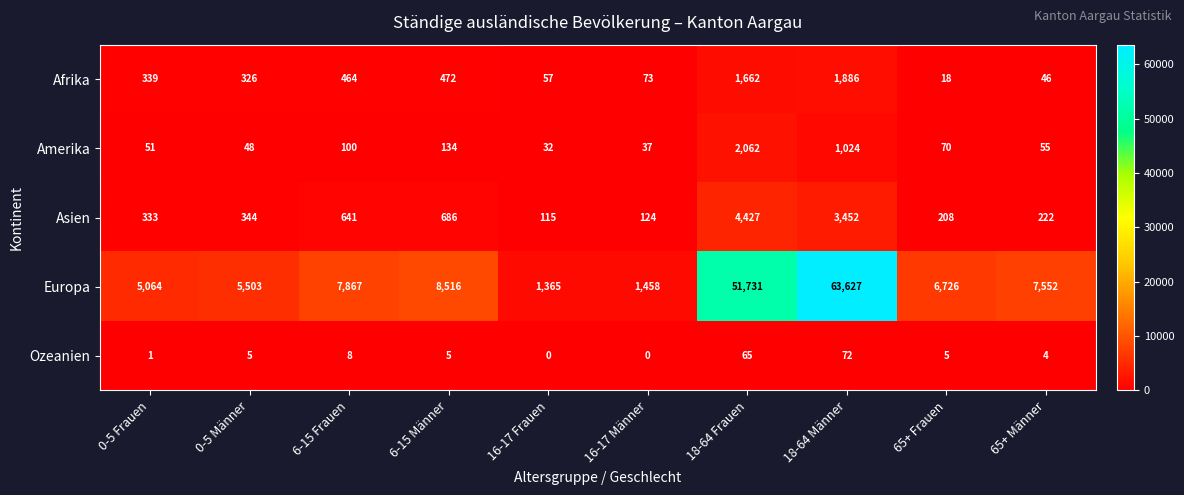

Read the Asien value at 6-15 Männer.

686